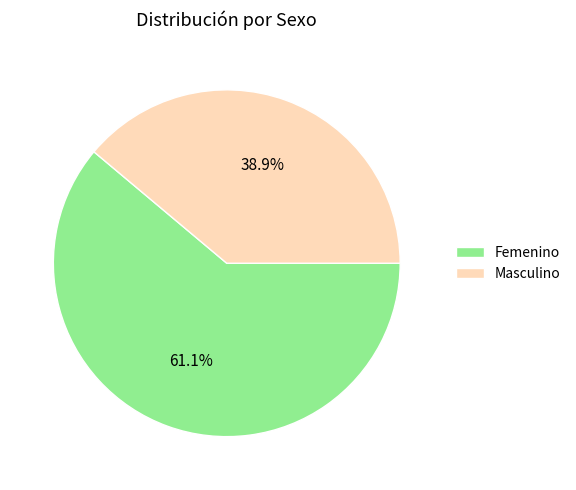

Does Femenino account for over 50% of the chart?

Yes